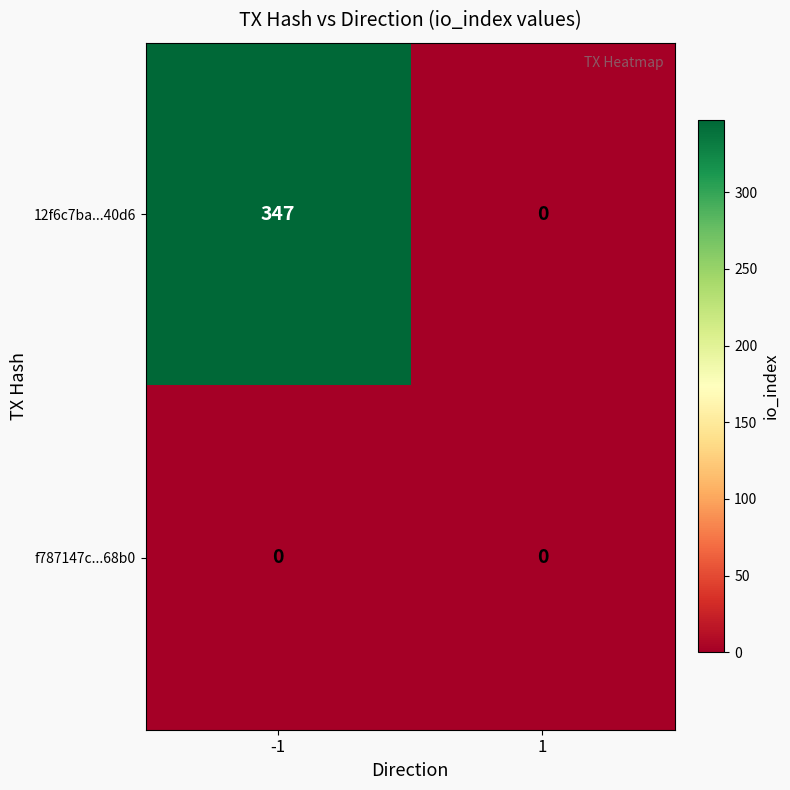

What value does the 12f6c7ba...40d6 series have at -1?

347